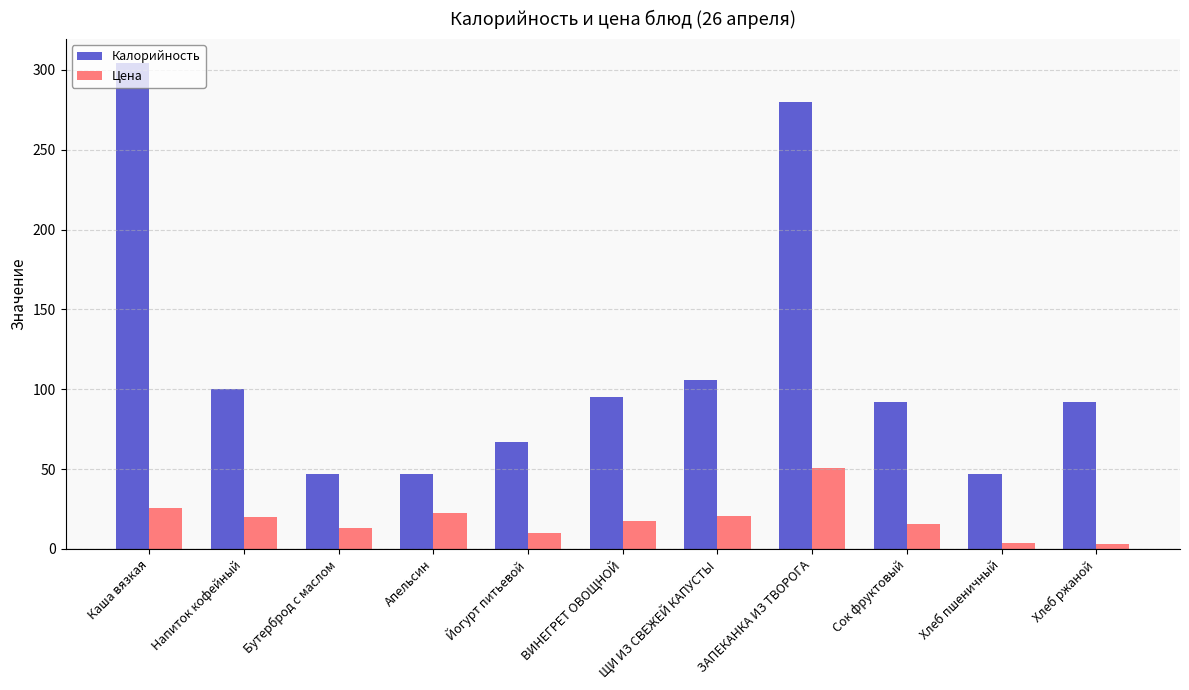

Is the value of Цена at Напиток кофейный greater than the value of Калорийность at Бутерброд с маслом?

No